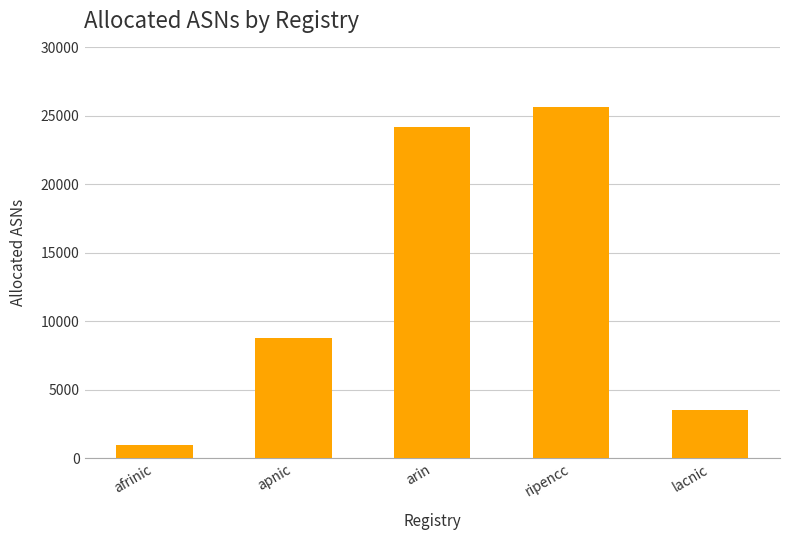

What is the average value?

12609